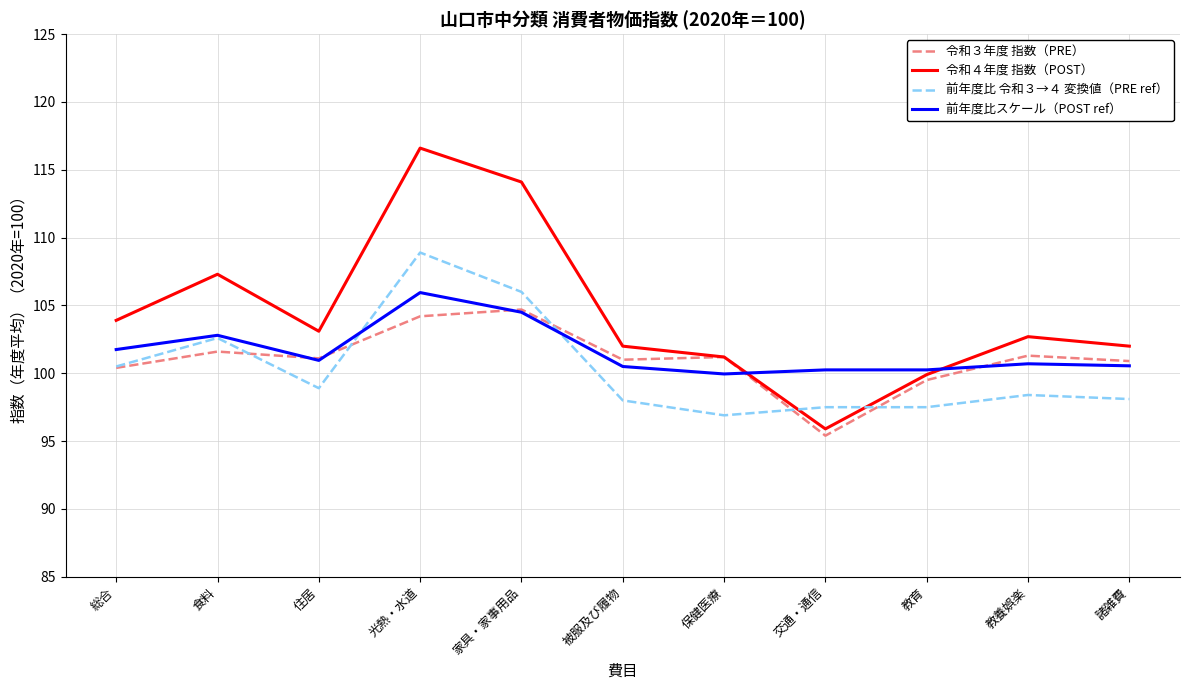

What is the spread (max minus min) of values at 食料?

5.7